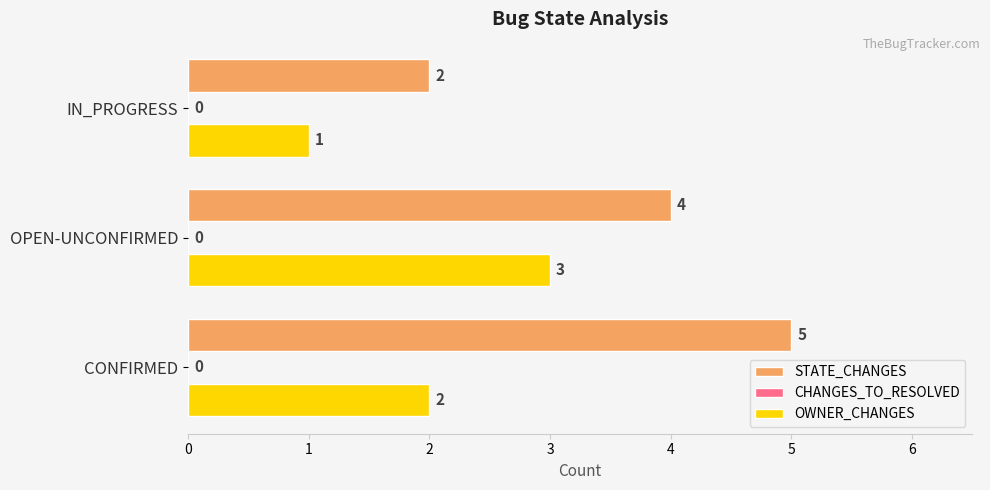

Count the number of categories in the chart.

3